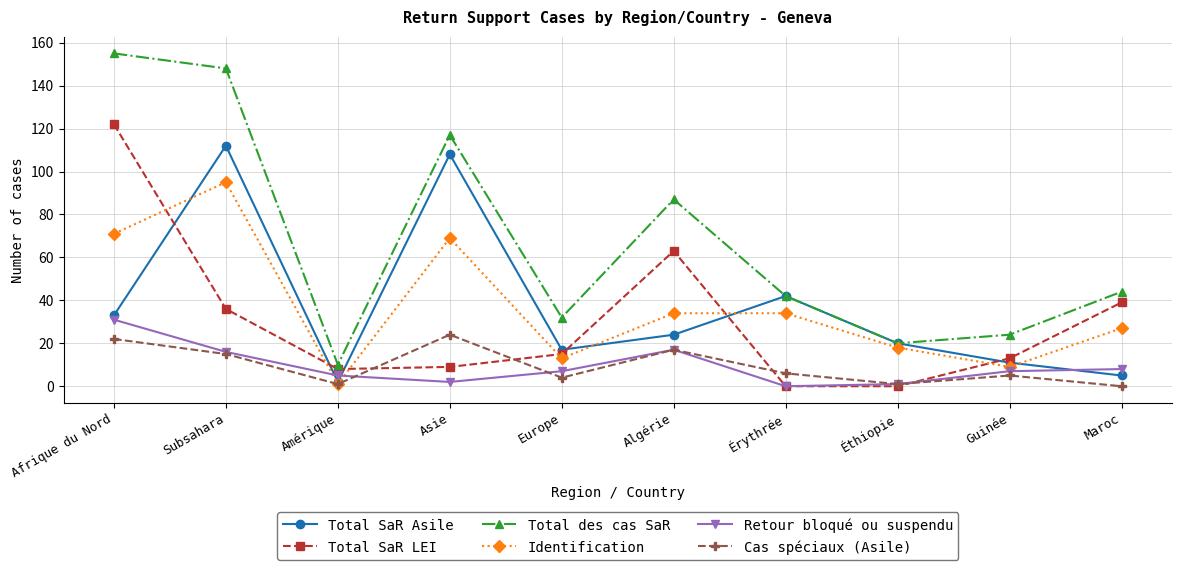

At which label is Cas spéciaux (Asile) closest to 12?

Subsahara